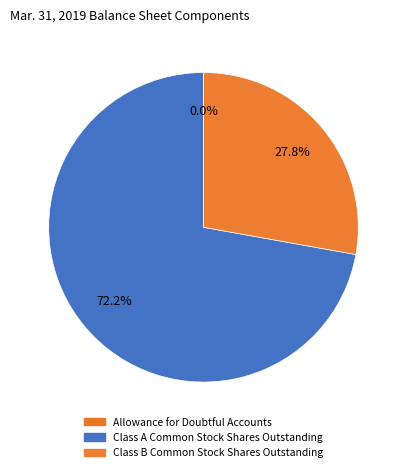

Does Class A Common Stock Shares Outstanding account for over 50% of the chart?

Yes